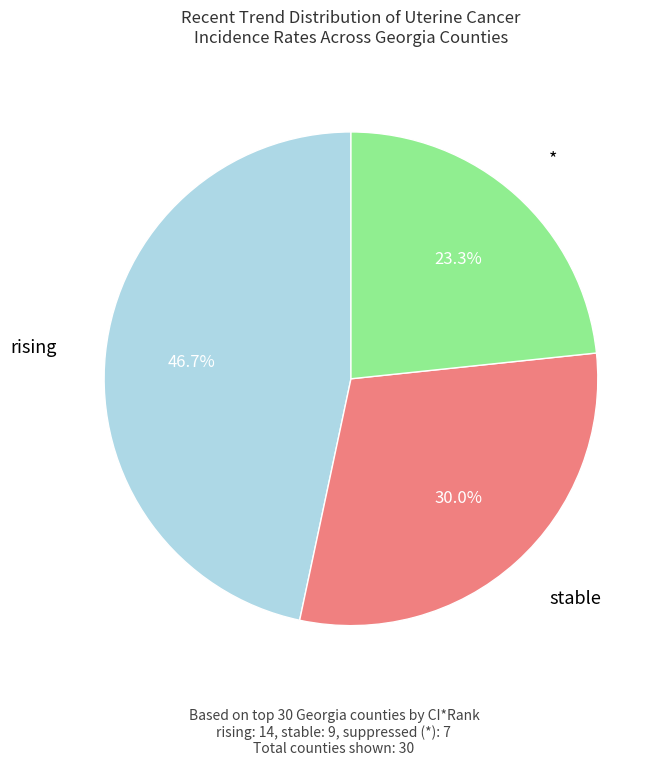

To the nearest percent, what is the average slice percentage?

33%